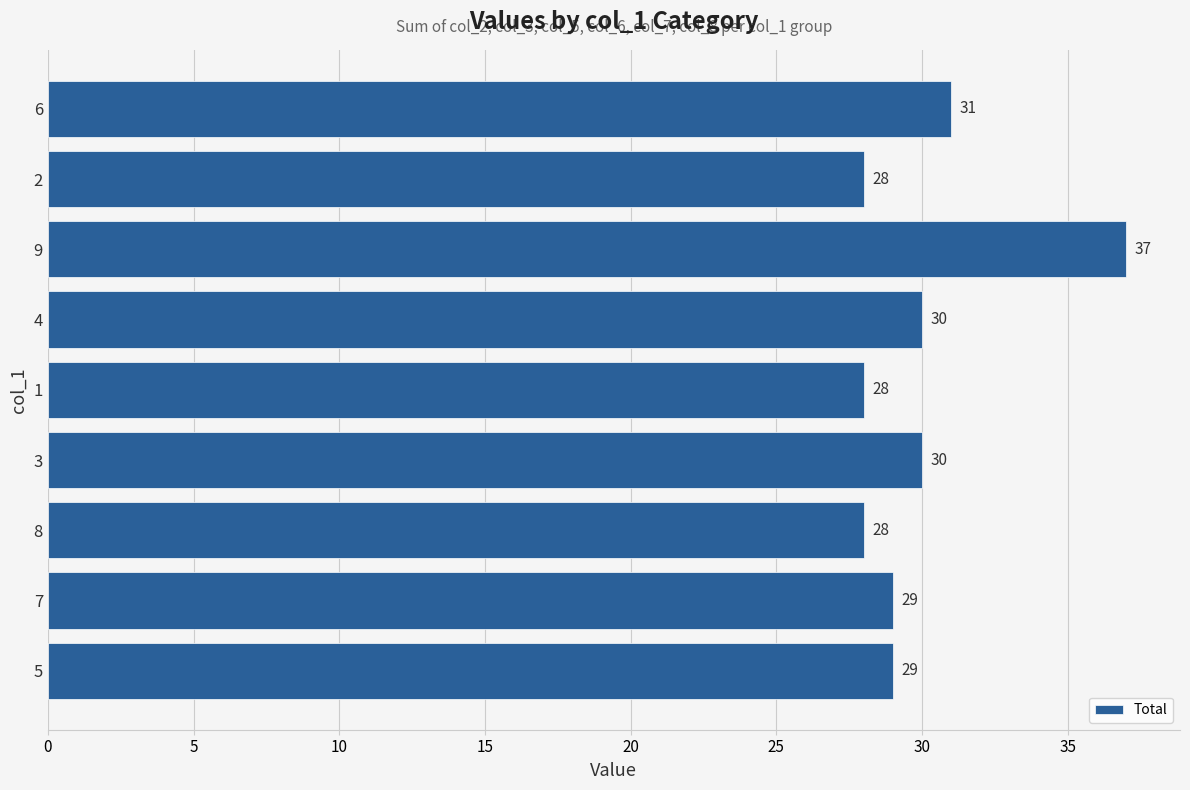

How many bars are there in total?

9